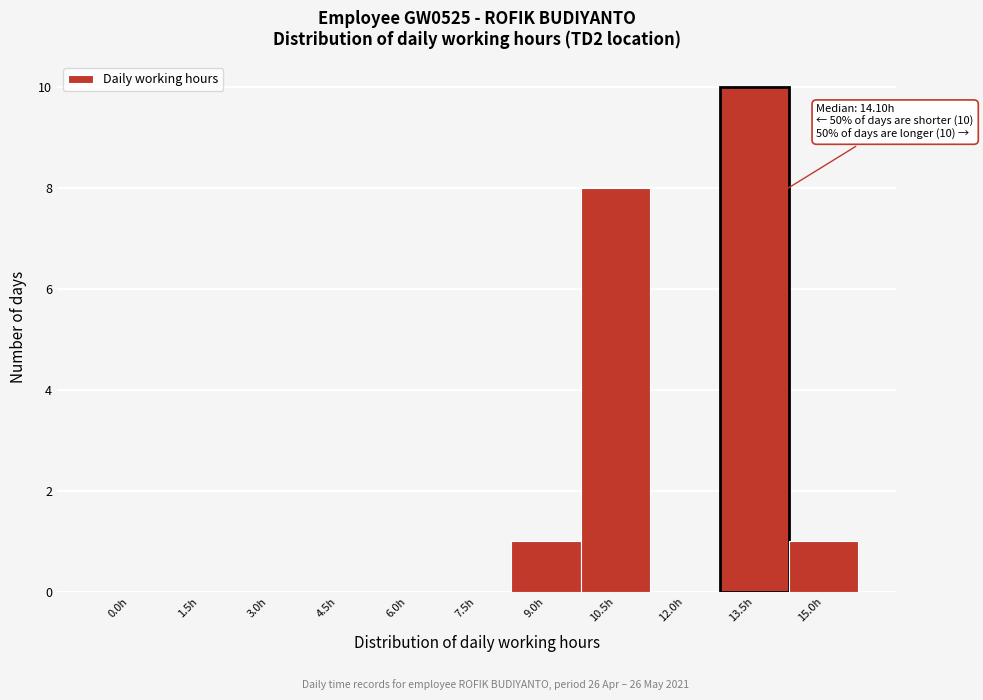

Reading right to left, what are all the values shown in this chart?

15.0h=1	13.5h=10	12.0h=0	10.5h=8	9.0h=1	7.5h=0	6.0h=0	4.5h=0	3.0h=0	1.5h=0	0.0h=0